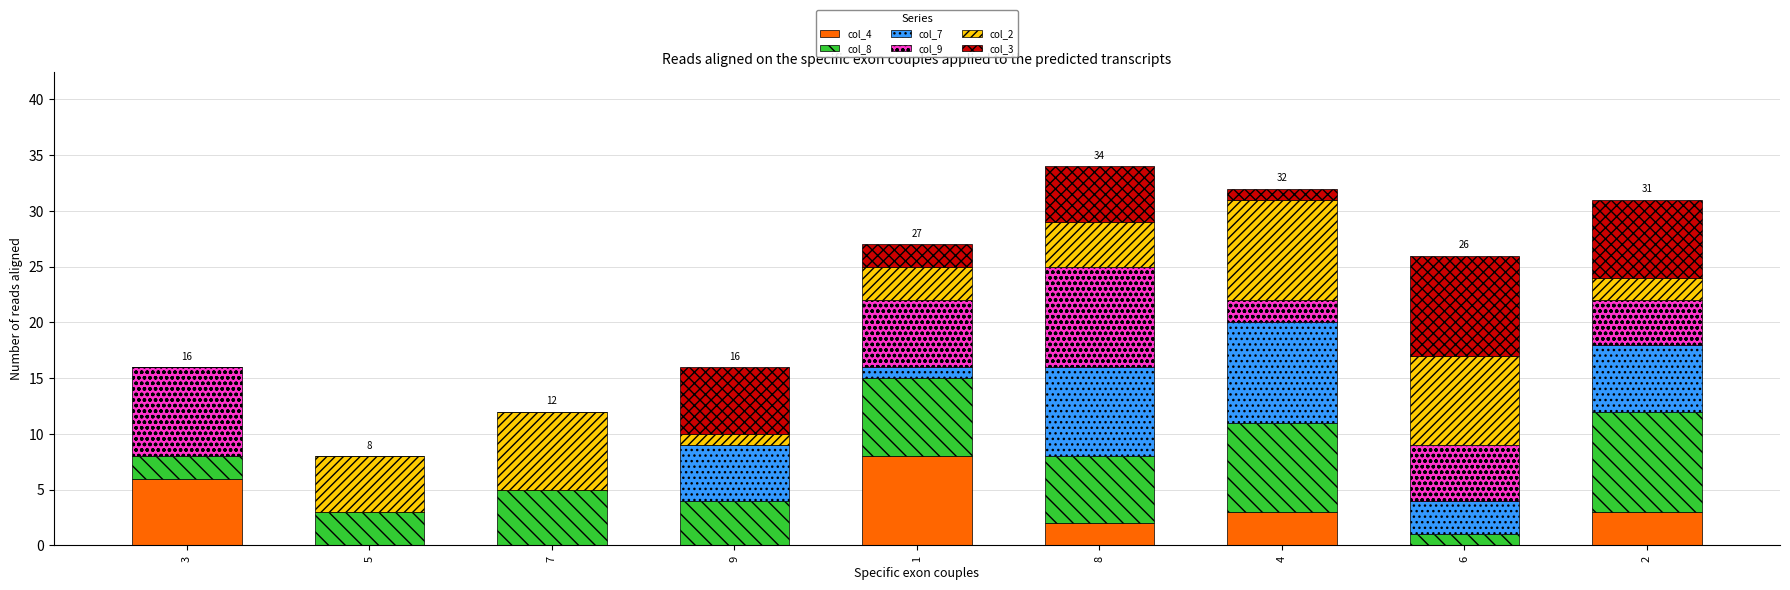

How many data points does each series have?

9